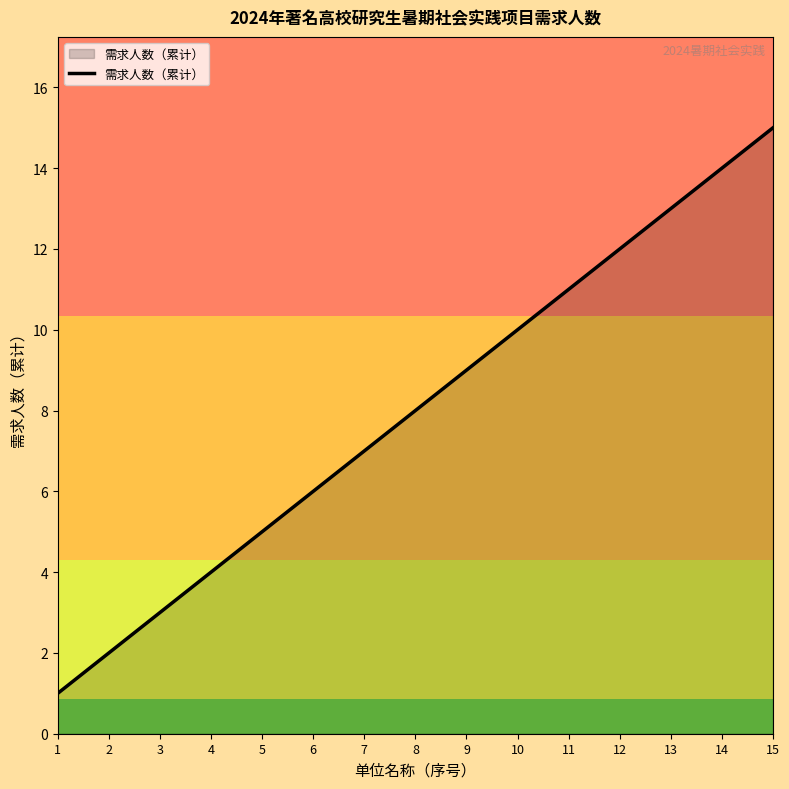

True or false: the data shows 14 at 14.

True